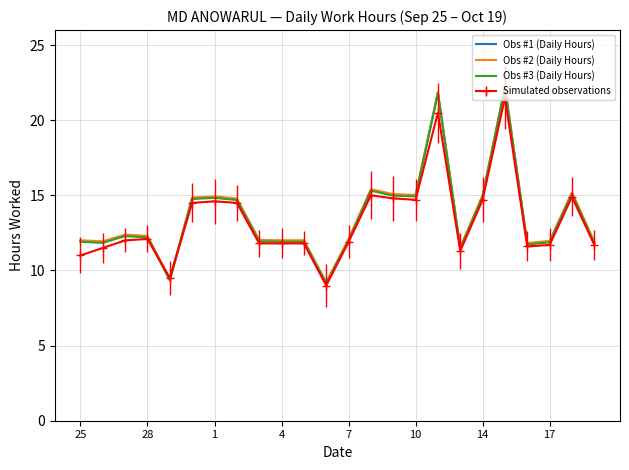

True or false: Obs #3 (Daily Hours) and Obs #1 (Daily Hours) cross at least once.

False